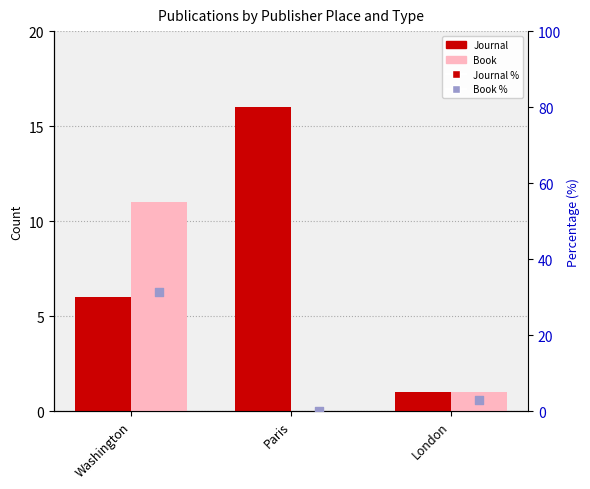

Which series contains the lowest Y value?

Book